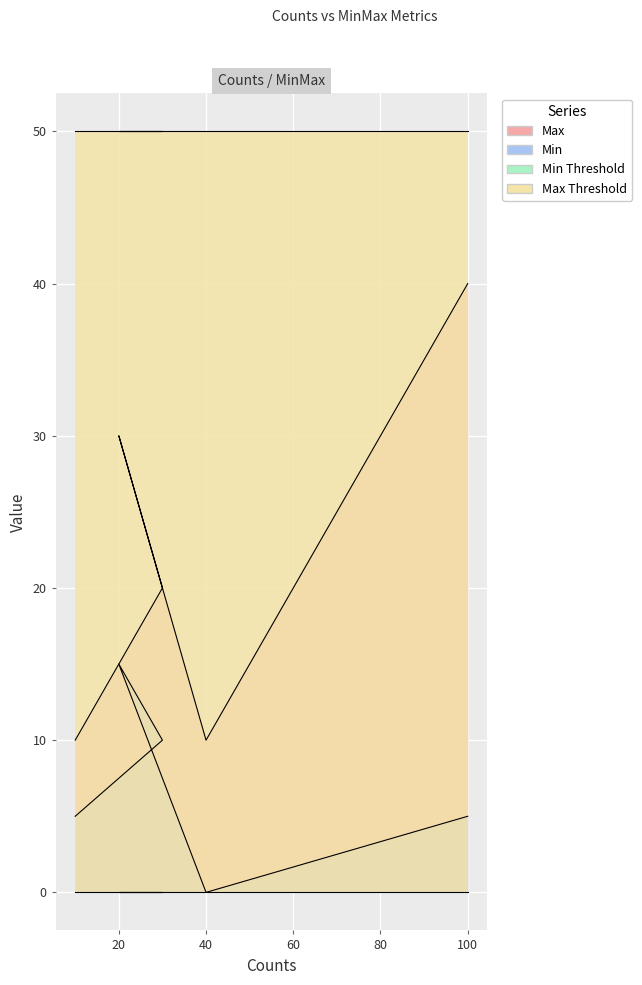

Between 40 and 20, which is larger?

20